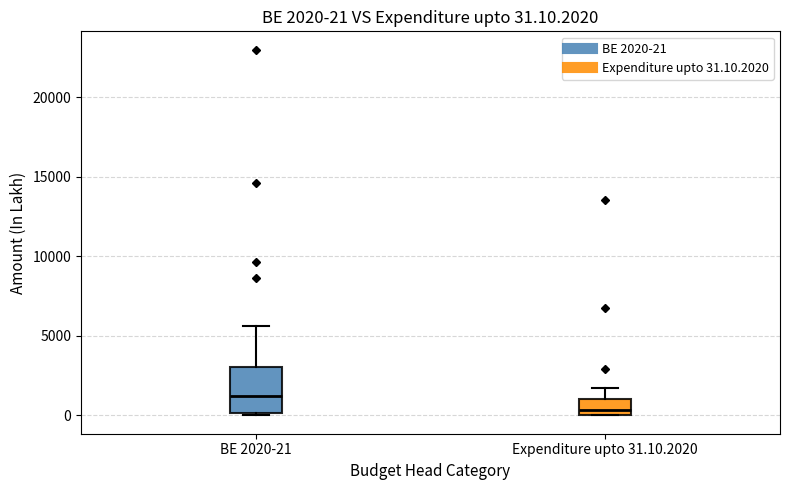

Which box has the lowest median line?

Expenditure upto 31.10.2020